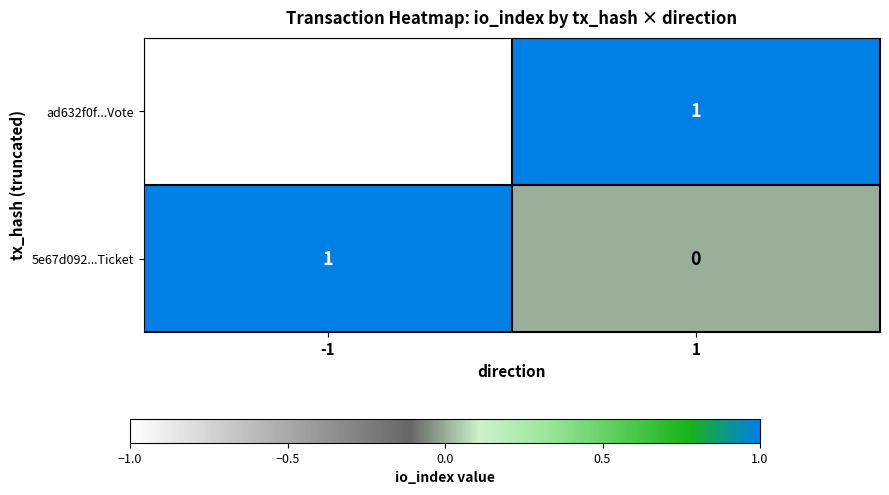

What is the smallest value displayed?

-1